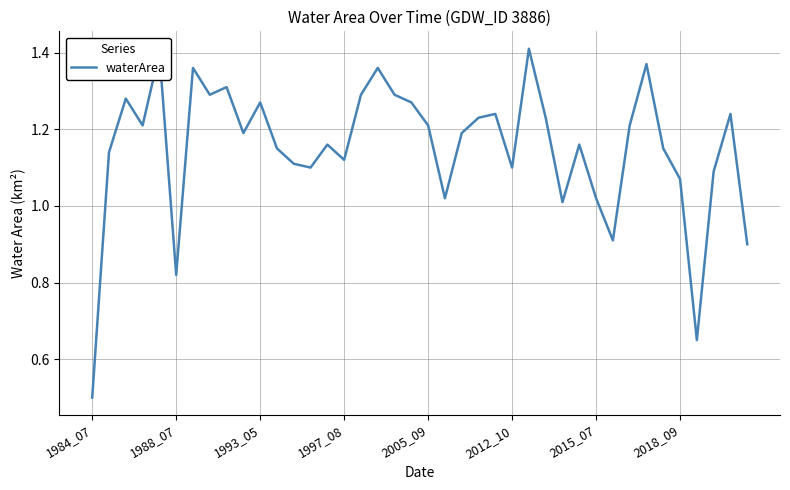

What is the difference between the maximum and minimum values?

0.9